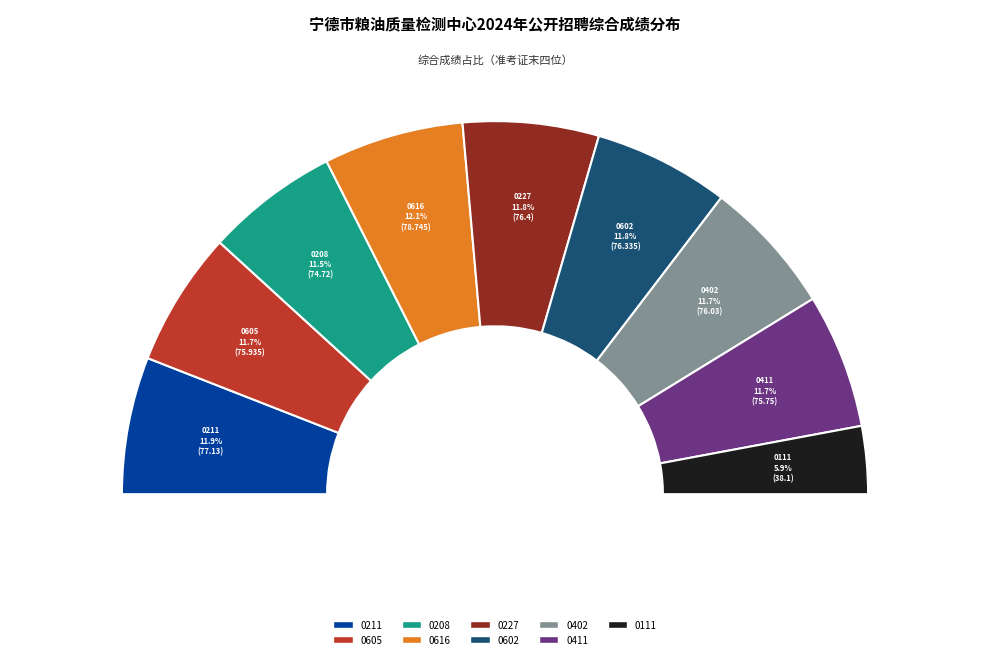

Combined, do 20241170208 and 20241170402 account for over 50%?

No